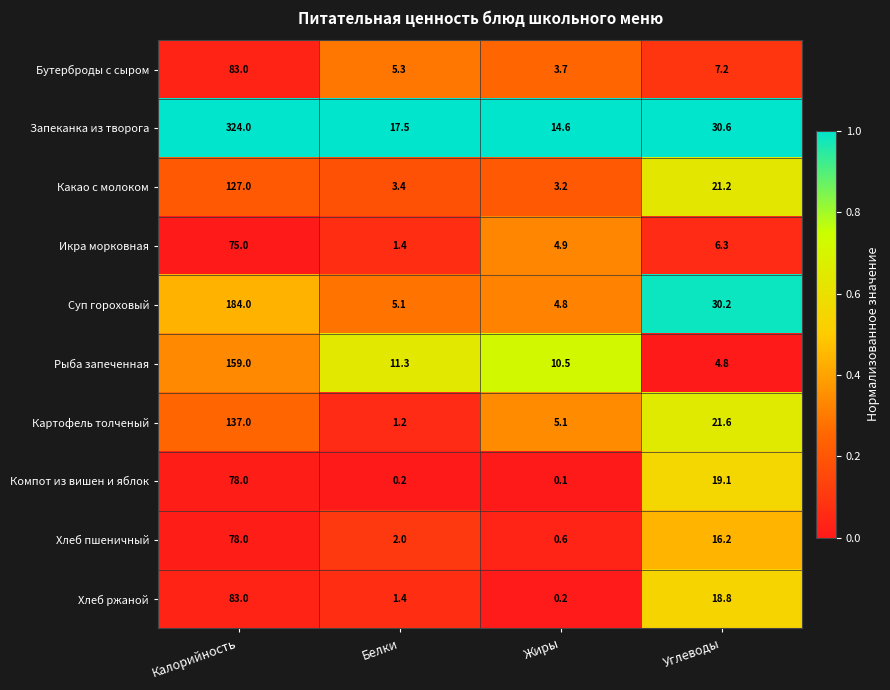

Which series changed the most between Белки and Жиры?

Картофель толченый